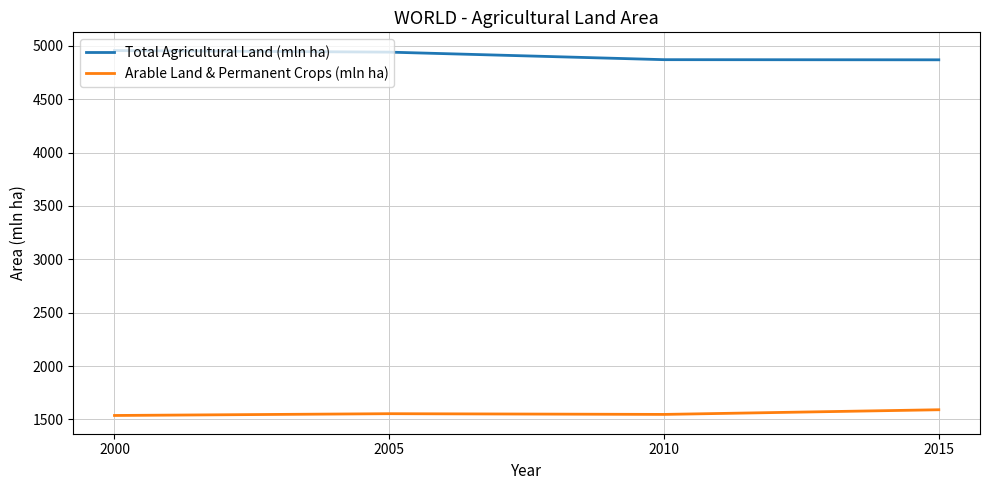

Where does the Arable Land & Permanent Crops (mln ha) series first go above 1554?

2005